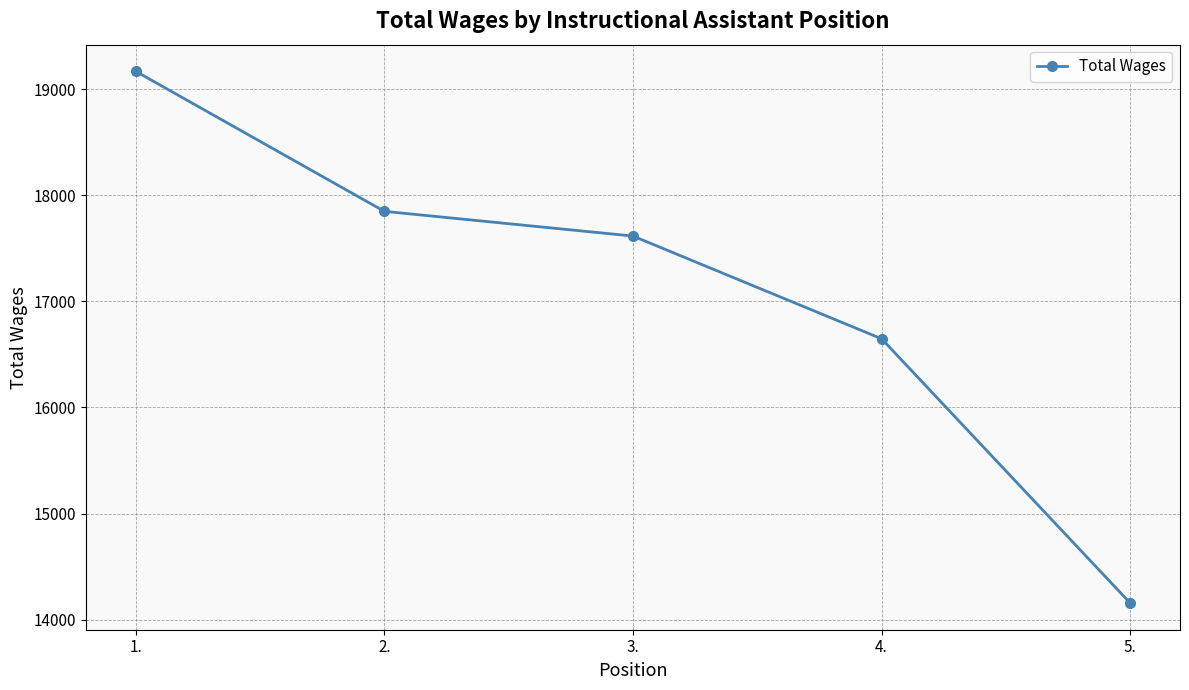

How many distinct data groups are displayed?

1